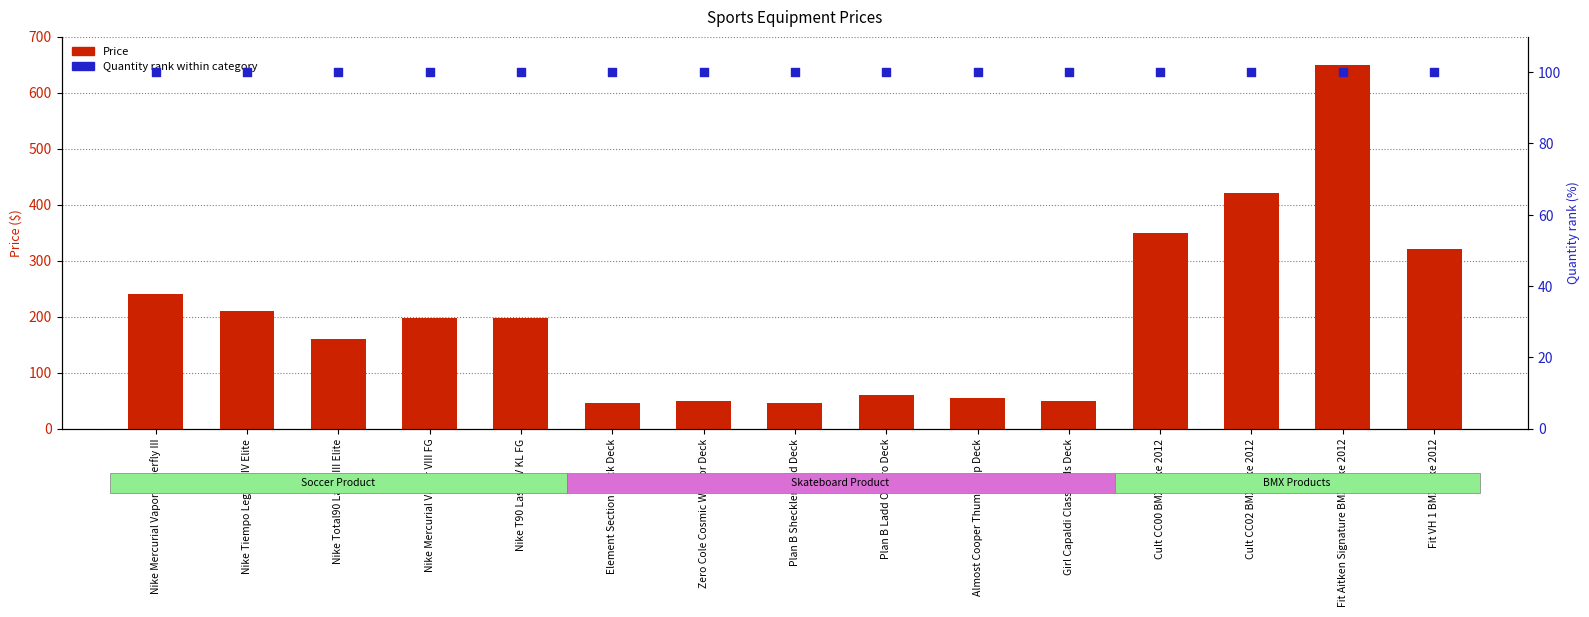

Is the value of Price at Cult CC00 BMX Bike 2012 greater than the value of Quantity rank within category at Fit VH 1 BMX Bike 2012?

Yes